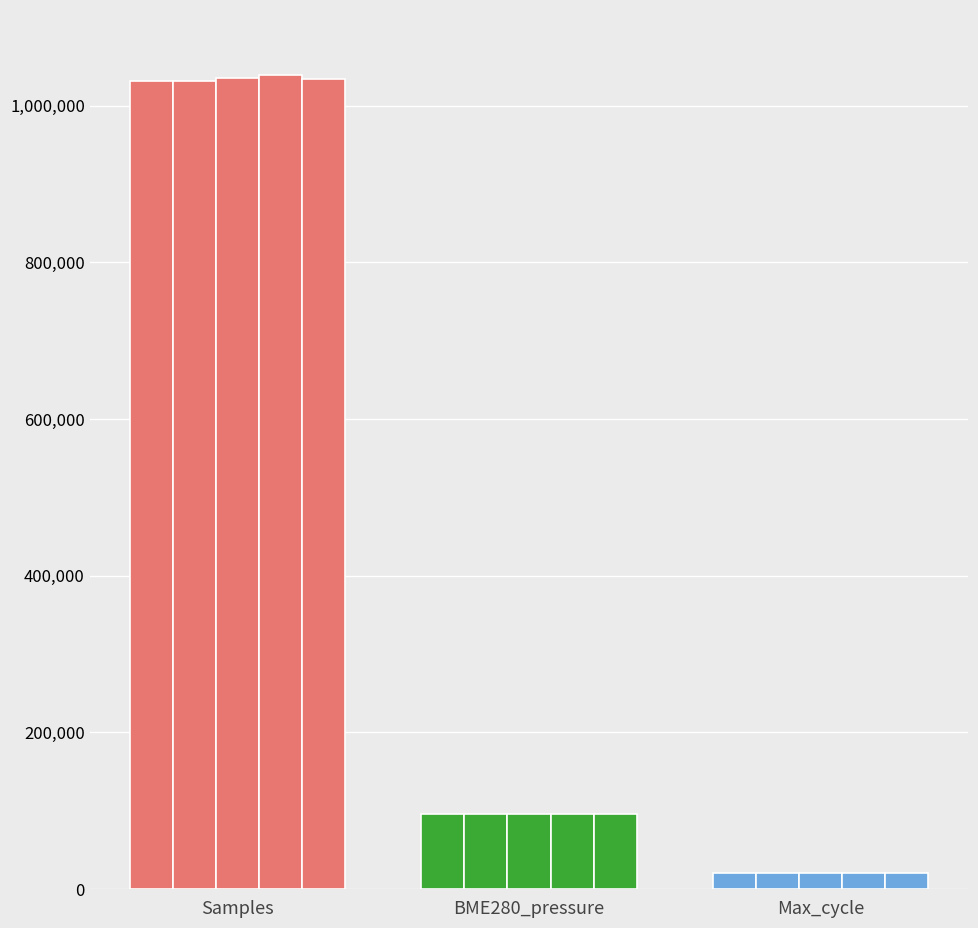

What is the maximum value shown in the chart?

1039307.0